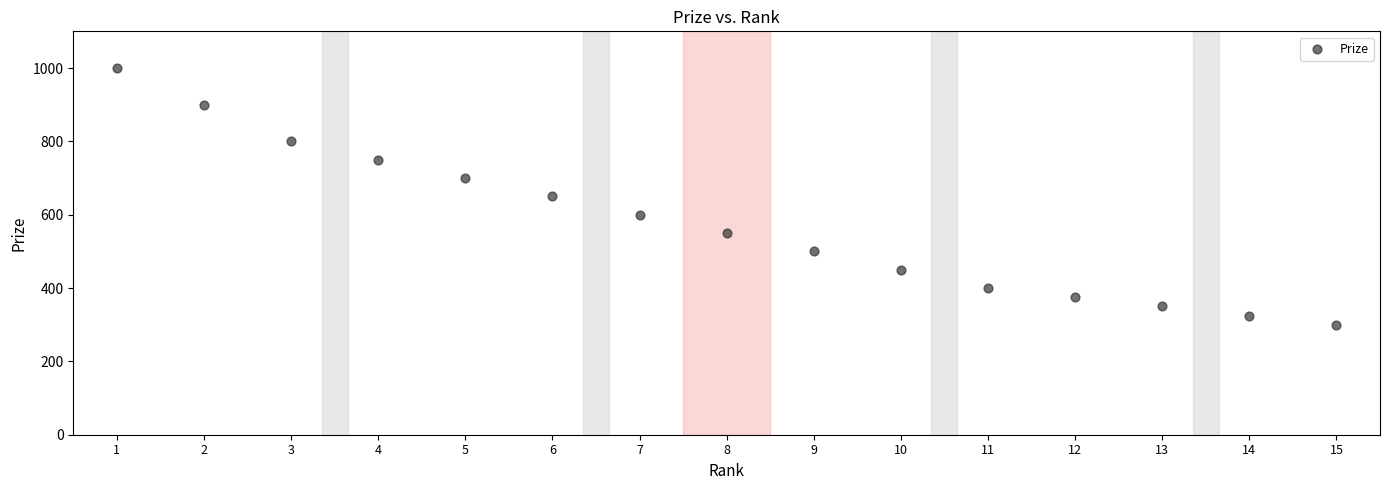

What is the range of Y values (max minus min)?

700